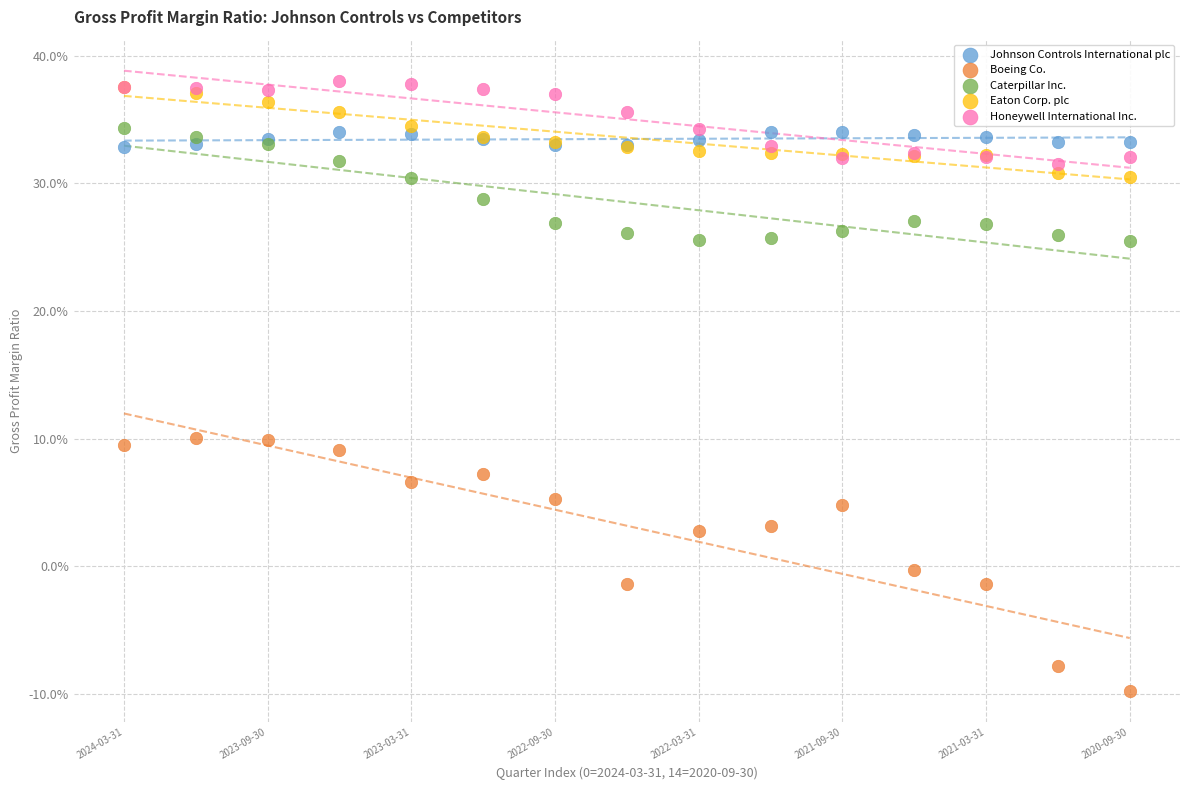

What are all the series names shown in the legend?

Johnson Controls International plc, Boeing Co., Caterpillar Inc., Eaton Corp. plc, Honeywell International Inc.